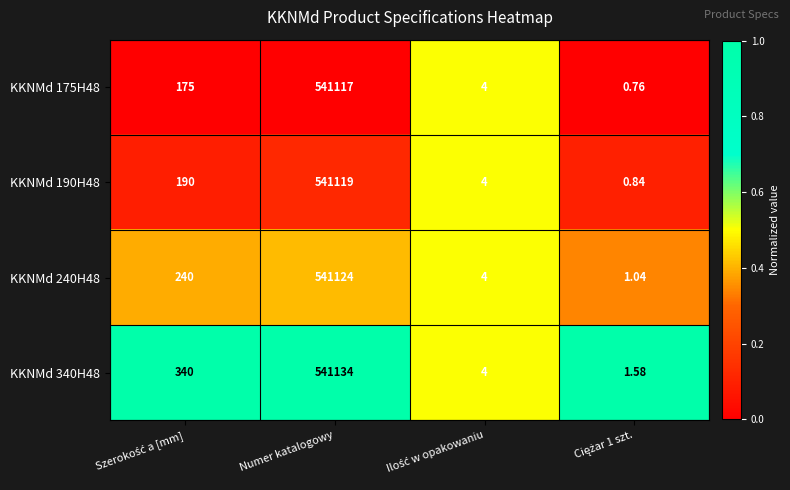

At which label does KKNMd 240H48 reach its peak?

Numer katalogowy